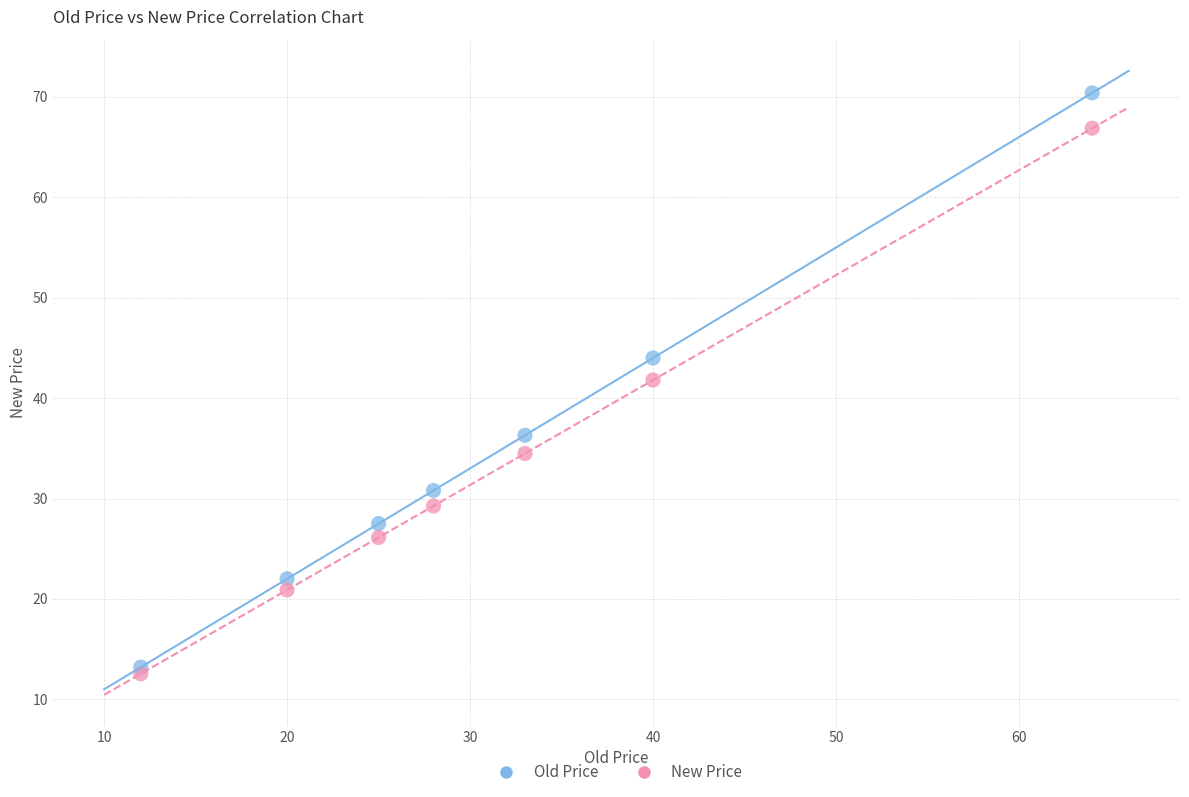

In the Old Price series, what Y value is closest to 41?

44.0